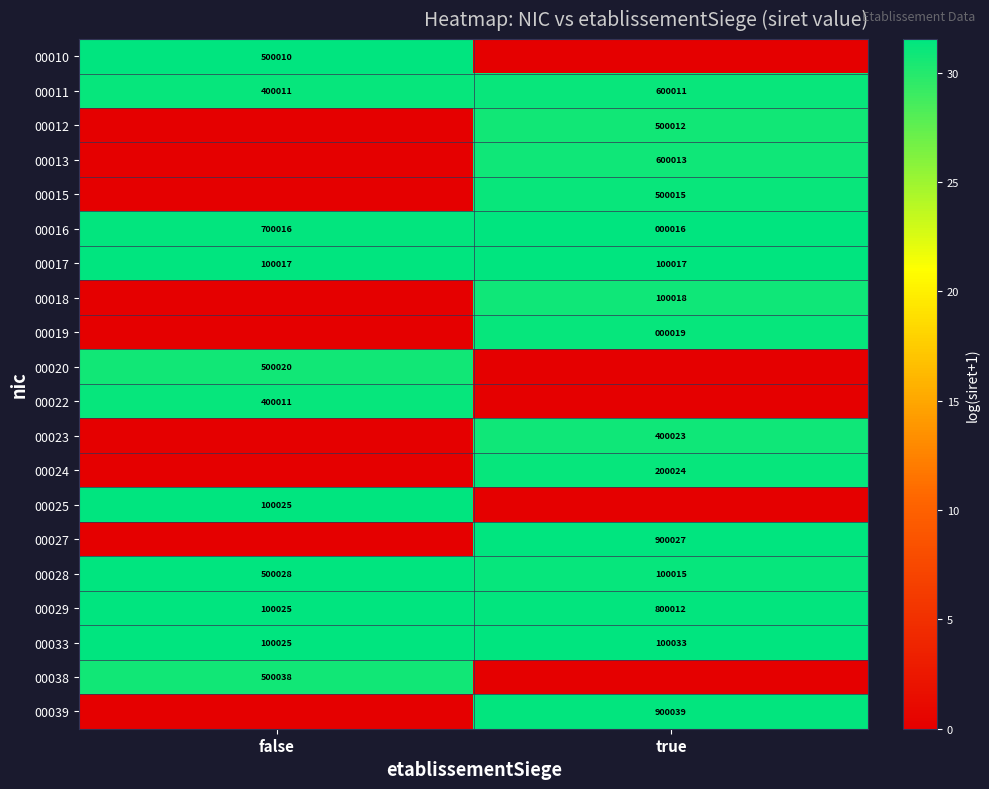

At which label does 00016 reach its minimum?

true